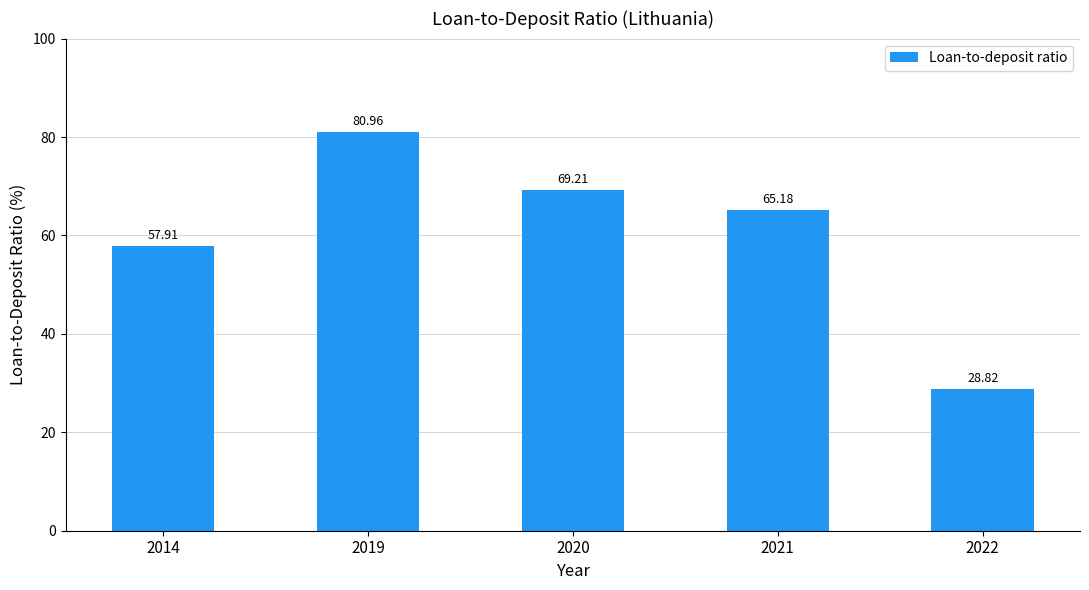

What is the difference between the values at 2020 and 2022?

40.4